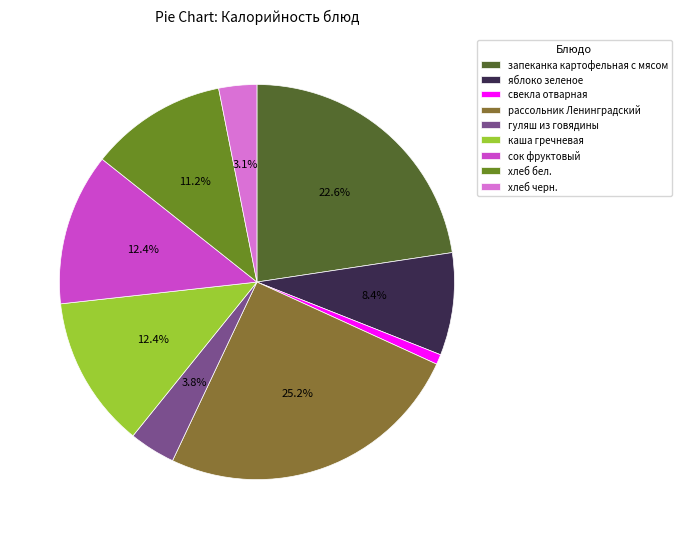

What percentage is the яблоко зеленое slice, to the nearest percent?

8%